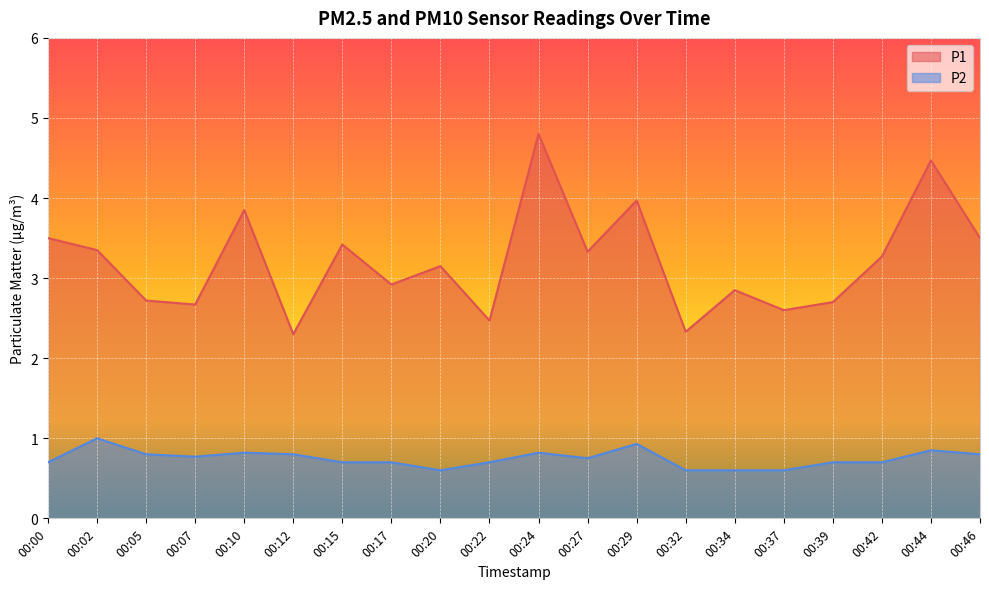

What is the difference between the second highest and second lowest values in the P1 series?

2.1